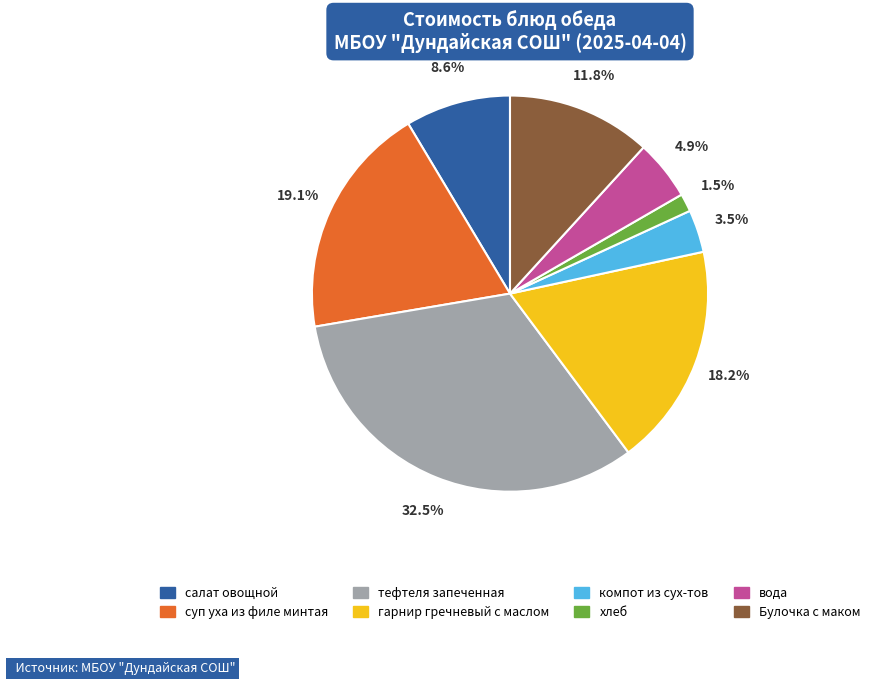

How many slices are in this pie chart?

8